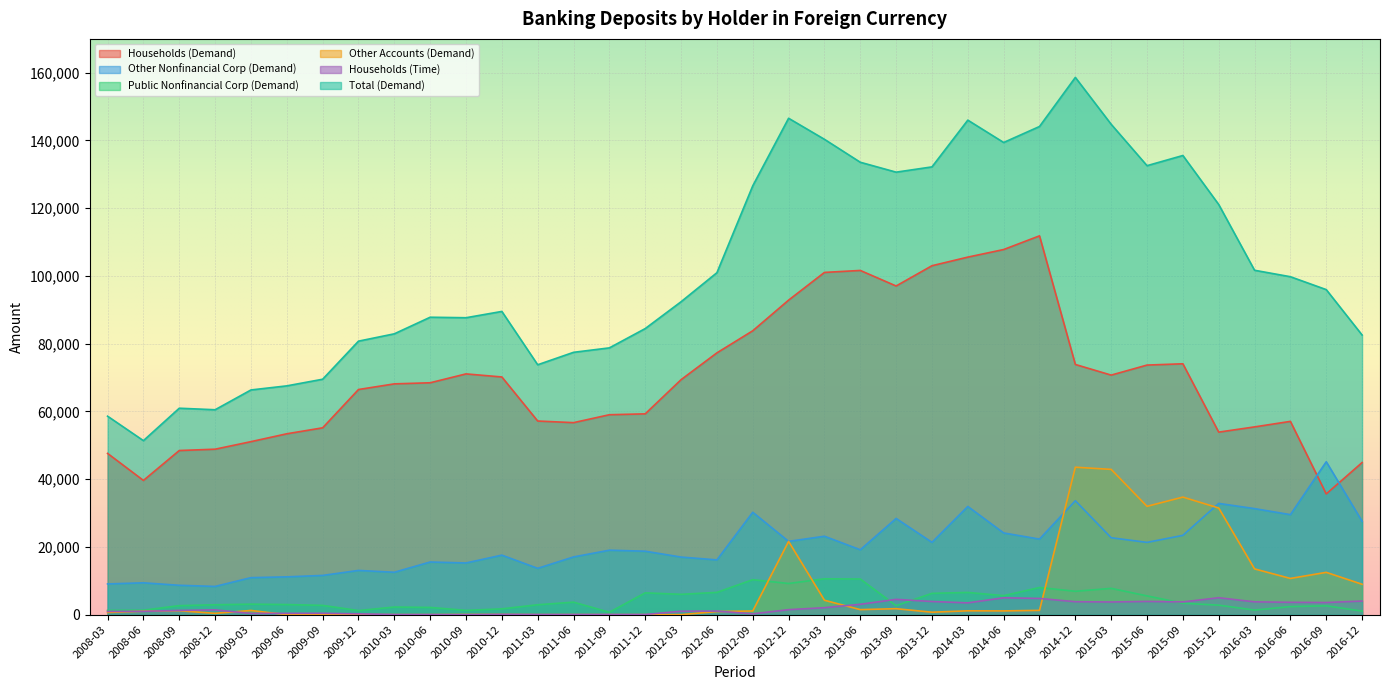

Rank the categories by Other Accounts (Demand) value from highest to lowest.

2014-12, 2015-03, 2015-09, 2015-06, 2015-12, 2012-12, 2016-03, 2016-09, 2016-06, 2016-12, 2013-03, 2013-09, 2013-06, 2014-09, 2009-03, 2008-09, 2014-03, 2014-06, 2012-09, 2008-06, 2012-06, 2013-12, 2008-03, 2008-12, 2010-12, 2010-09, 2009-09, 2011-06, 2009-12, 2010-03, 2011-09, 2011-03, 2012-03, 2011-12, 2009-06, 2010-06